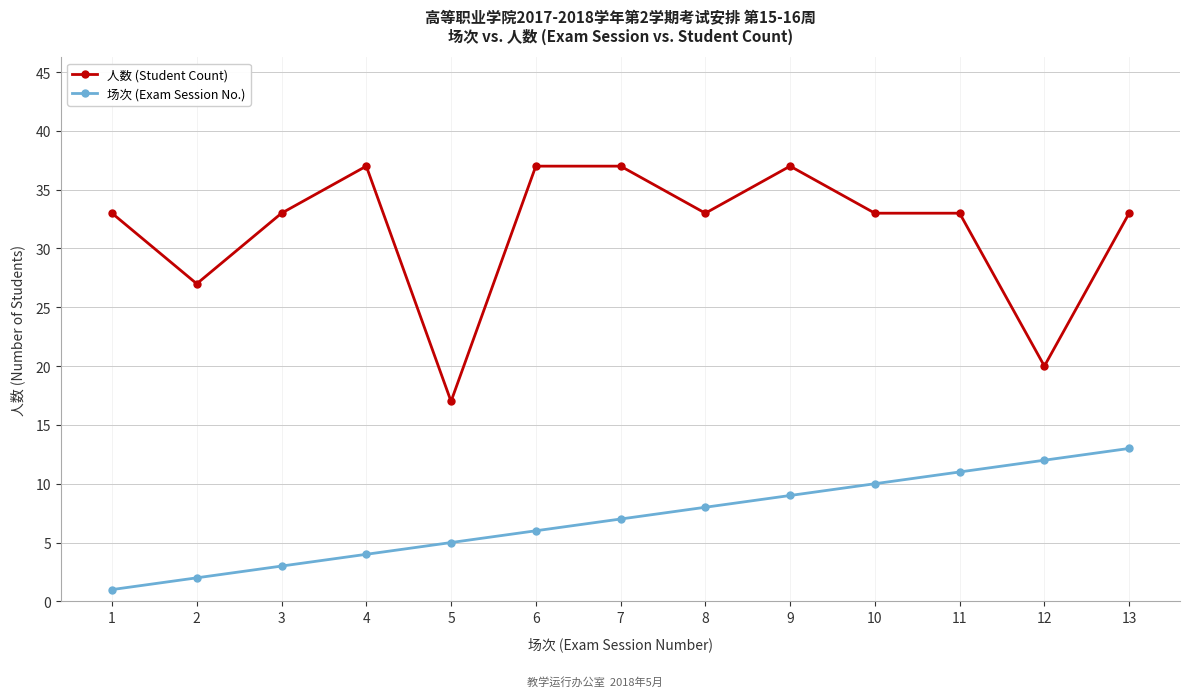

The value of 场次 (Exam Session No.) at 10 is 14. True or false?

False